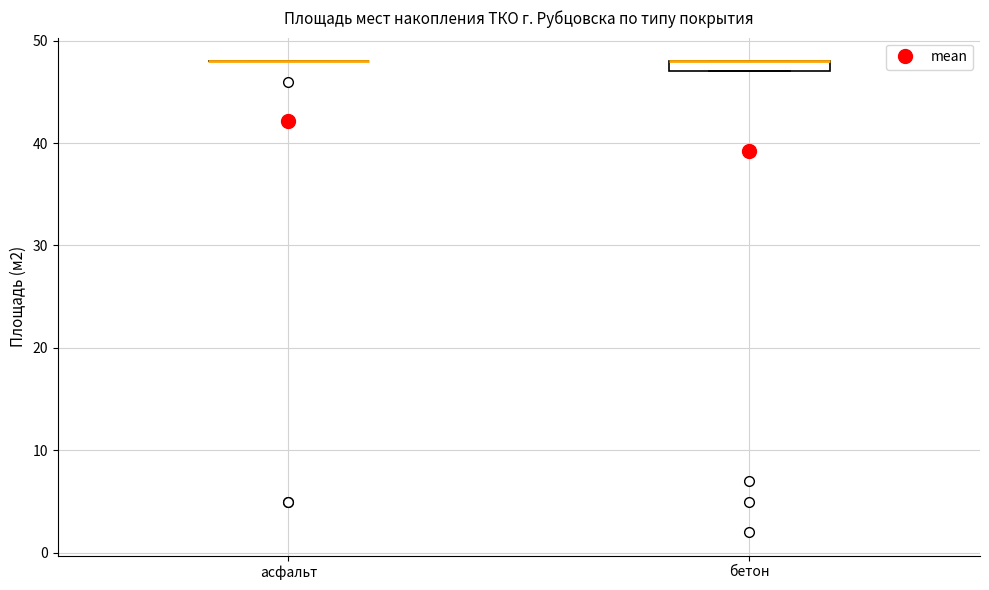

Where is the upper edge of the box for бетон on the y-axis? The values are not printed on the chart, so give them approximately, as read against the axis.

48